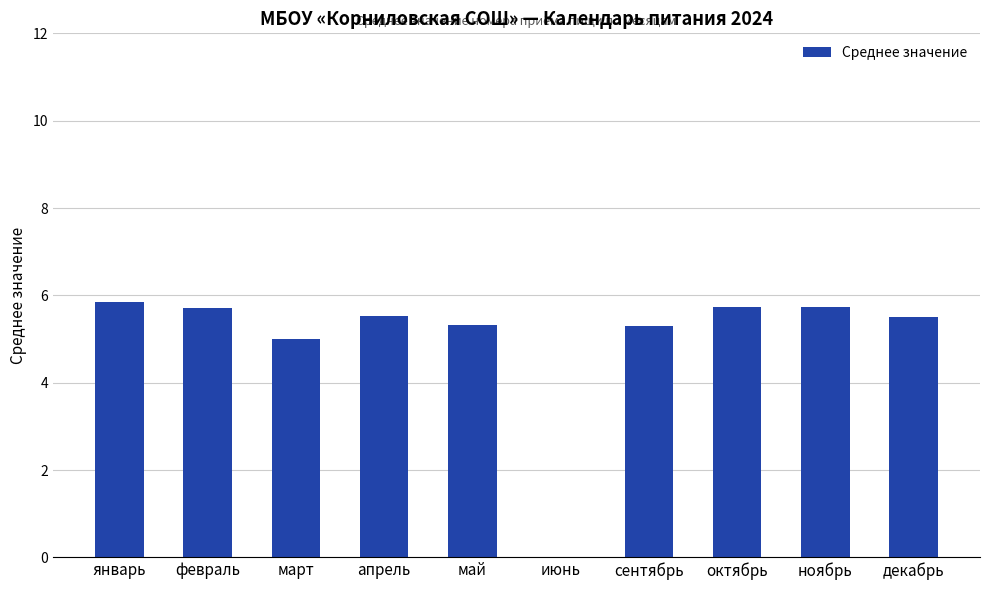

What value does the data have at октябрь?

5.7